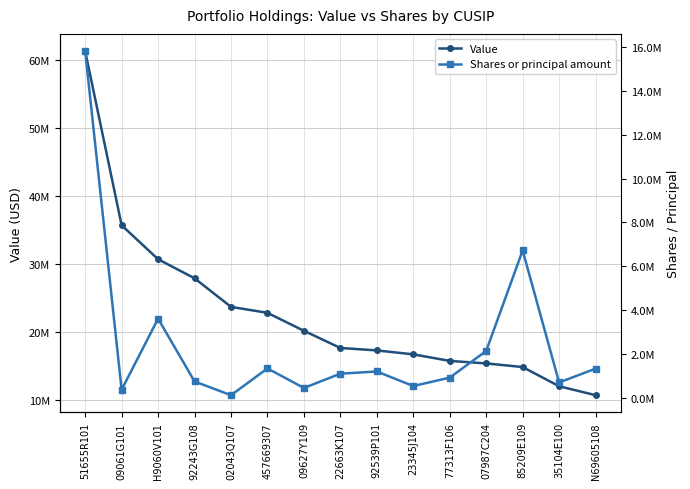

How many lines are shown in the chart?

2